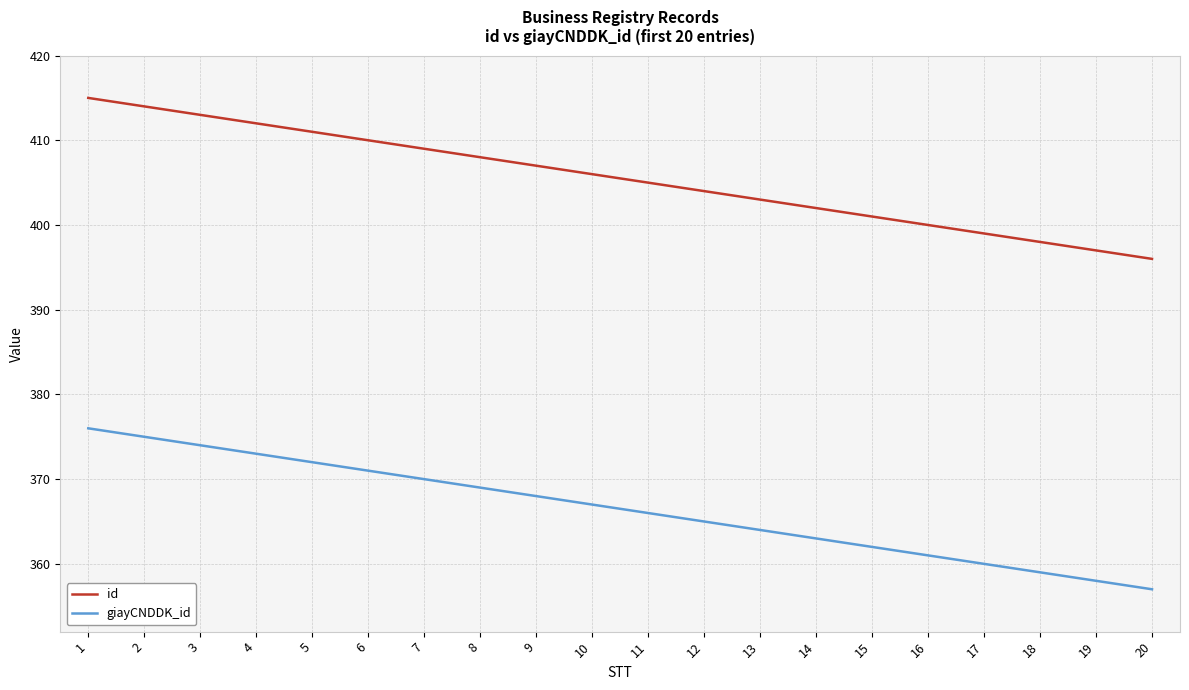

The value of id at 8 is 83. True or false?

False